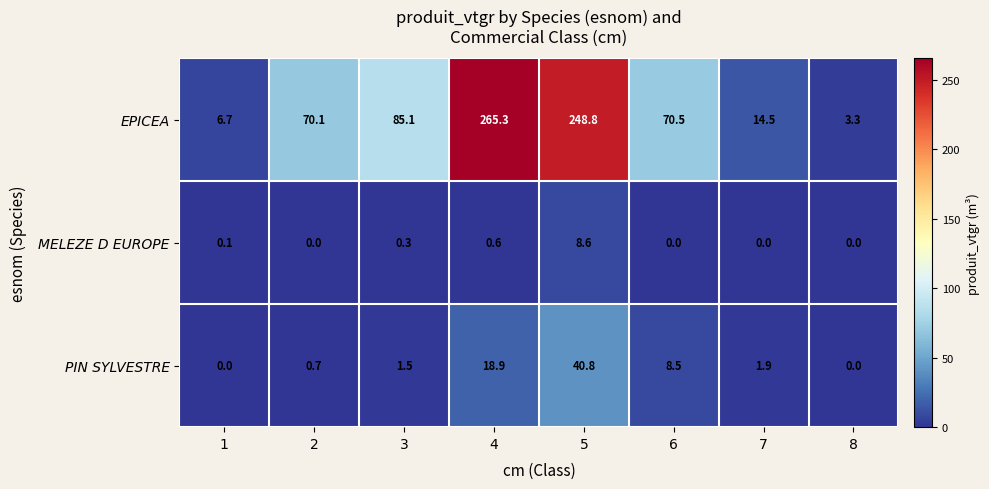

At which category is the sum across all series the highest?

5